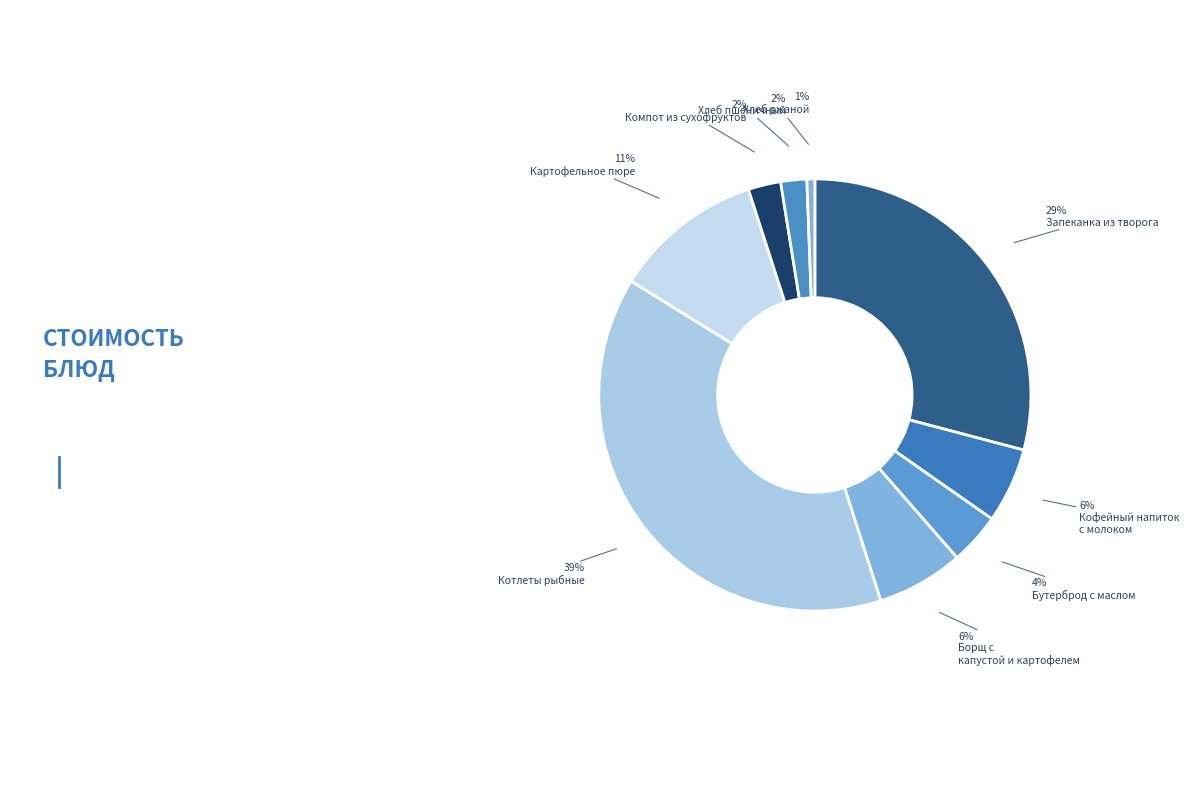

Count the number of slices in the pie.

9